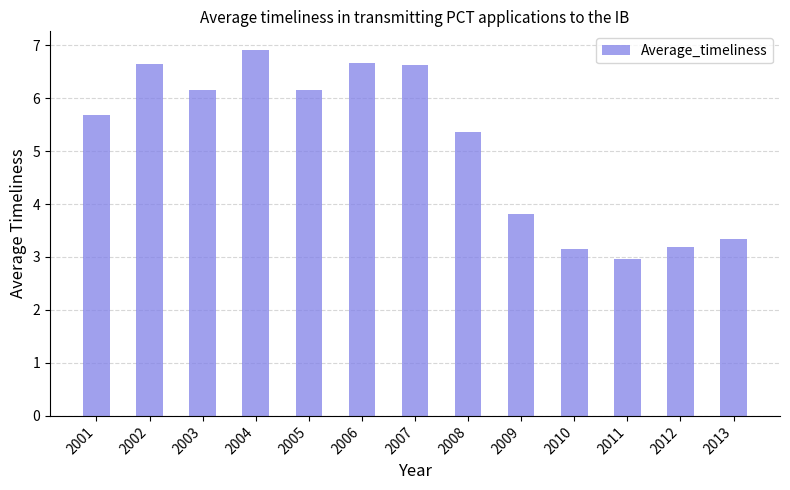

Is it true that the value at 2013 is 0.7?

False